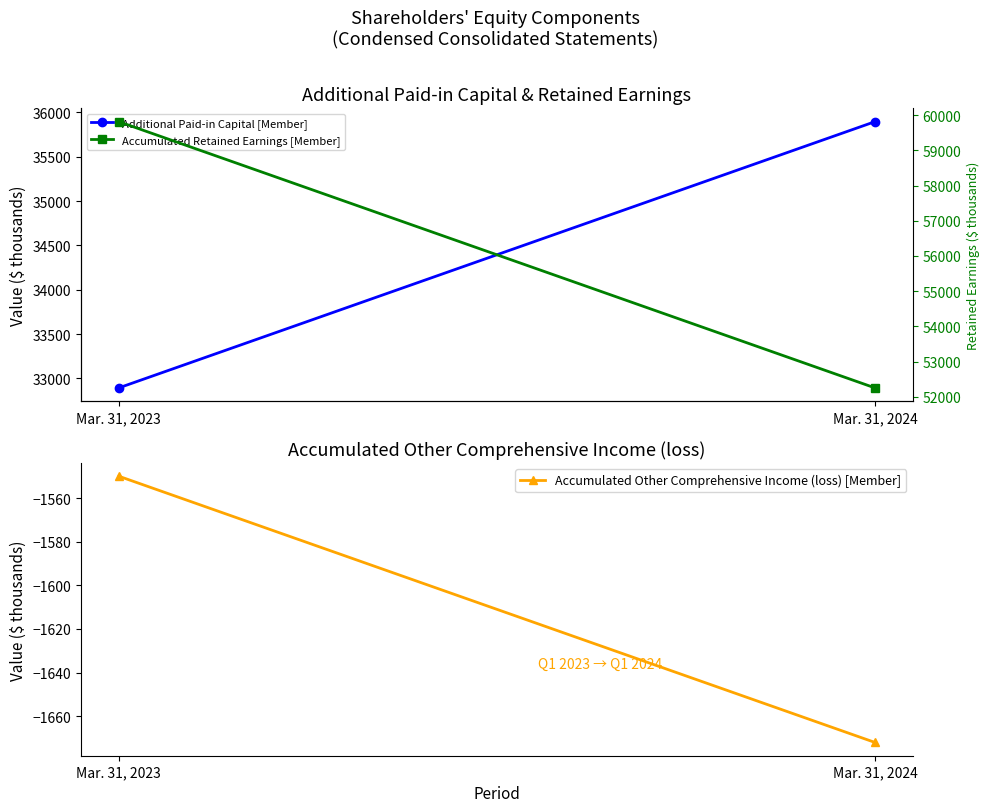

What is the sum of the Additional Paid-in Capital [Member] values at Mar. 31, 2023 and Mar. 31, 2024?

68789